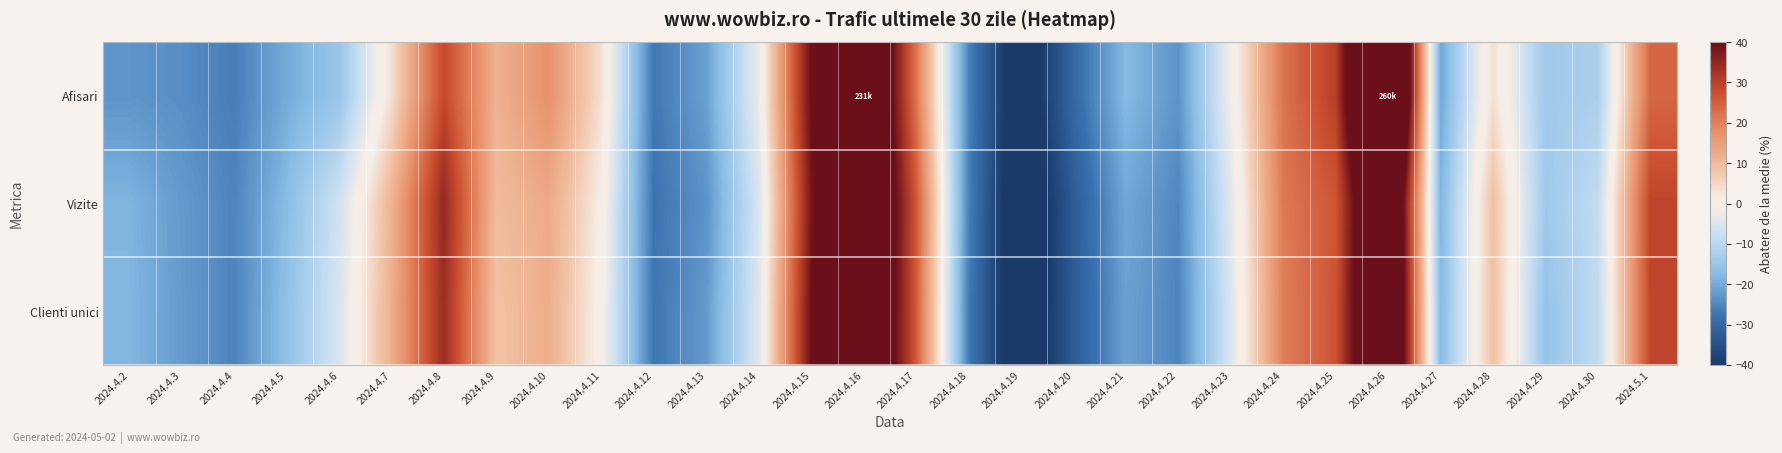

Reading left to right, extract all data points from this chart.

Afisari: 2024.4.2=-23.1	2024.4.3=-24.0	2024.4.4=-26.3	2024.4.5=-20.0	2024.4.6=-15.0	2024.4.7=3.7	2024.4.8=28.6	2024.4.9=11.5	2024.4.10=17.4	2024.4.11=3.7	2024.4.12=-27.1	2024.4.13=-21.5	2024.4.14=-2.9	2024.4.15=39.9	2024.4.16=62.1	2024.4.17=22.0	2024.4.18=-25.6	2024.4.19=-45.8	2024.4.20=-29.8	2024.4.21=-17.7	2024.4.22=-23.3	2024.4.23=-1.8	2024.4.24=21.9	2024.4.25=30.4	2024.4.26=82.1	2024.4.27=-20.6	2024.4.28=3.7	2024.4.29=-14.1	2024.4.30=-12.3	2024.5.1=23.8
Vizite: 2024.4.2=-18.6	2024.4.3=-22.4	2024.4.4=-25.3	2024.4.5=-17.4	2024.4.6=-6.8	2024.4.7=11.1	2024.4.8=34.8	2024.4.9=9.6	2024.4.10=12.8	2024.4.11=1.0	2024.4.12=-27.8	2024.4.13=-23.4	2024.4.14=-5.9	2024.4.15=38.0	2024.4.16=61.9	2024.4.17=26.4	2024.4.18=-25.7	2024.4.19=-47.5	2024.4.20=-32.7	2024.4.21=-20.4	2024.4.22=-25.1	2024.4.23=-4.5	2024.4.24=21.0	2024.4.25=26.5	2024.4.26=63.3	2024.4.27=-18.4	2024.4.28=9.0	2024.4.29=-14.1	2024.4.30=-8.8	2024.5.1=29.3
Clienti unici: 2024.4.2=-18.2	2024.4.3=-22.2	2024.4.4=-25.5	2024.4.5=-16.5	2024.4.6=-5.4	2024.4.7=11.9	2024.4.8=33.8	2024.4.9=8.4	2024.4.10=12.2	2024.4.11=-0.1	2024.4.12=-27.4	2024.4.13=-22.3	2024.4.14=-4.7	2024.4.15=39.5	2024.4.16=61.6	2024.4.17=25.8	2024.4.18=-26.4	2024.4.19=-47.4	2024.4.20=-32.6	2024.4.21=-21.3	2024.4.22=-25.3	2024.4.23=-5.2	2024.4.24=20.2	2024.4.25=26.8	2024.4.26=64.8	2024.4.27=-17.7	2024.4.28=8.8	2024.4.29=-15.6	2024.4.30=-9.1	2024.5.1=29.2